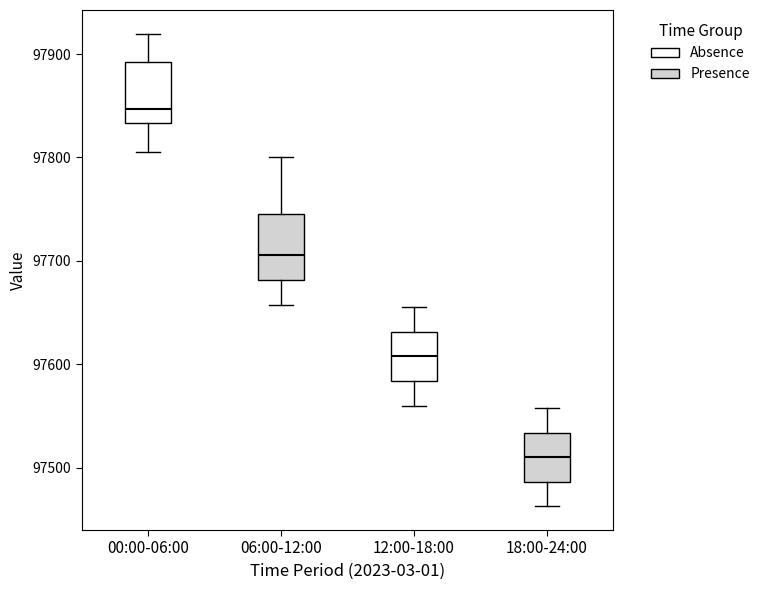

Reading left to right, read every box against the y-axis: the position of its median line, the range the box covers, and the ends of its whiskers. The values are not printed on the chart, so give them approximately, as read against the axis.

00:00-06:00: median 97850, box 97830 to 97890, whiskers 97800 to 97920
06:00-12:00: median 97710, box 97680 to 97750, whiskers 97660 to 97800
12:00-18:00: median 97610, box 97580 to 97630, whiskers 97560 to 97660
18:00-24:00: median 97510, box 97490 to 97530, whiskers 97460 to 97560